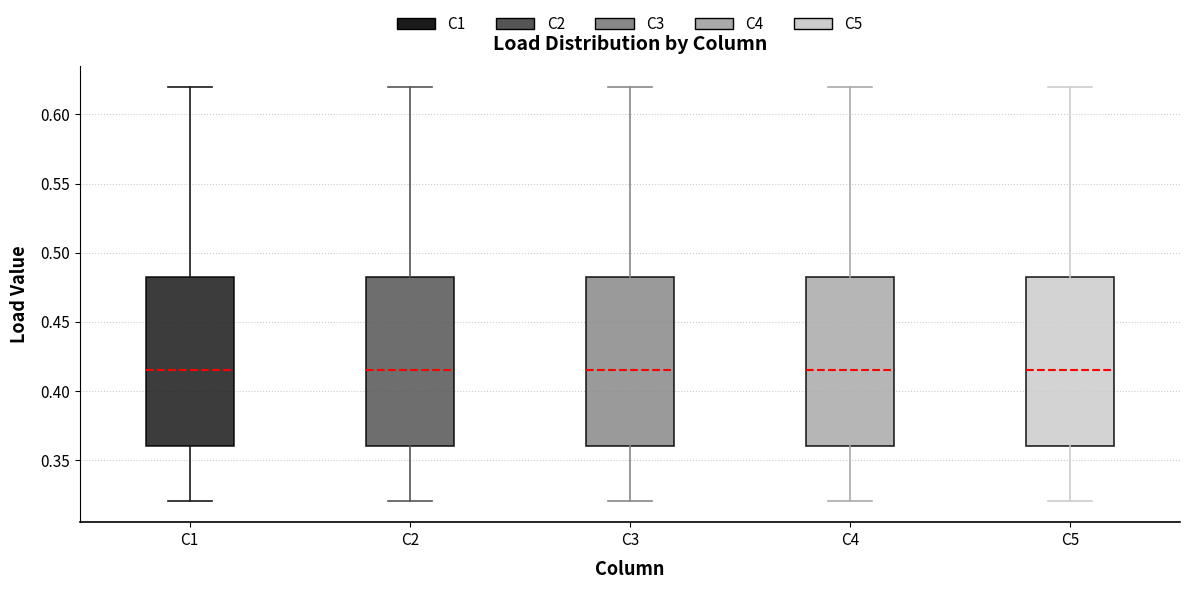

Reading left to right, read every box against the y-axis: the position of its median line, the range the box covers, and the ends of its whiskers. The values are not printed on the chart, so give them approximately, as read against the axis.

C1: median 0.415, box 0.360 to 0.485, whiskers 0.320 to 0.620
C2: median 0.415, box 0.360 to 0.485, whiskers 0.320 to 0.620
C3: median 0.415, box 0.360 to 0.485, whiskers 0.320 to 0.620
C4: median 0.415, box 0.360 to 0.485, whiskers 0.320 to 0.620
C5: median 0.415, box 0.360 to 0.485, whiskers 0.320 to 0.620